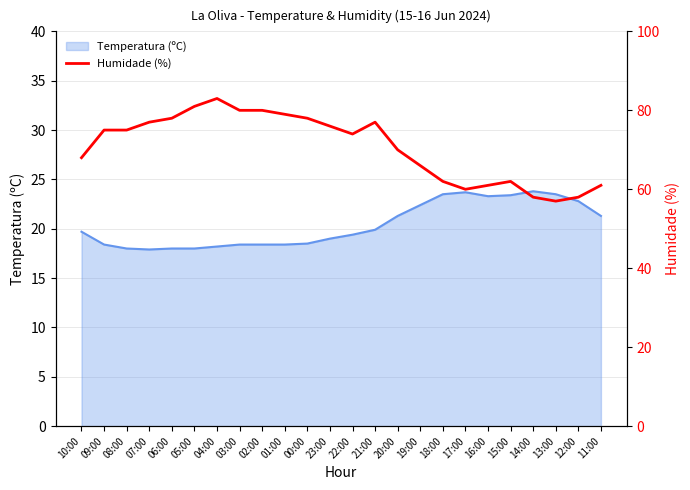

At which label is the value closest to 70?

20:00